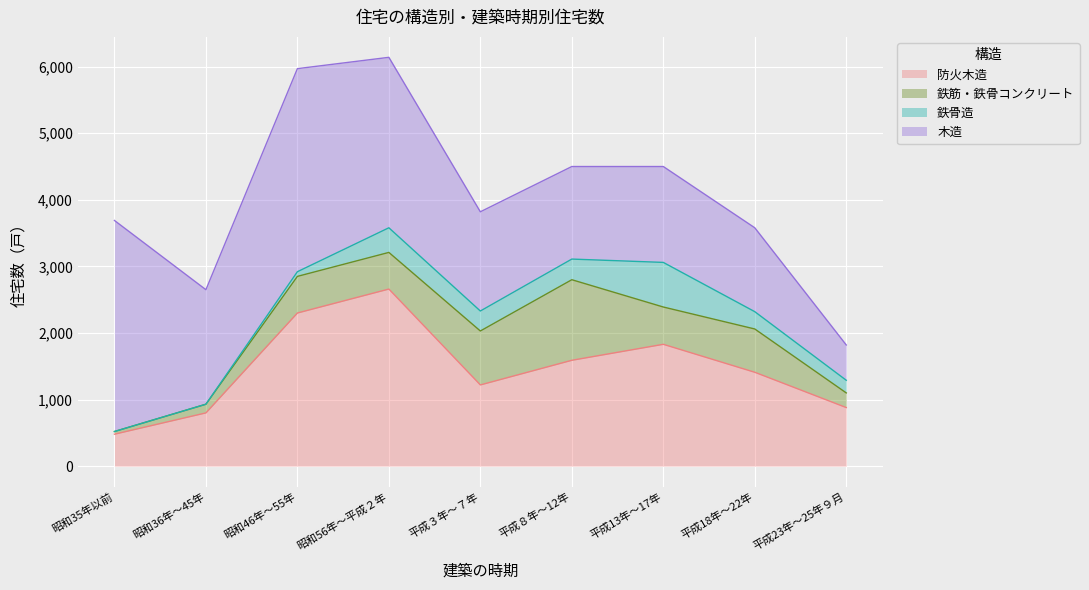

Count the number of categories in the chart.

9